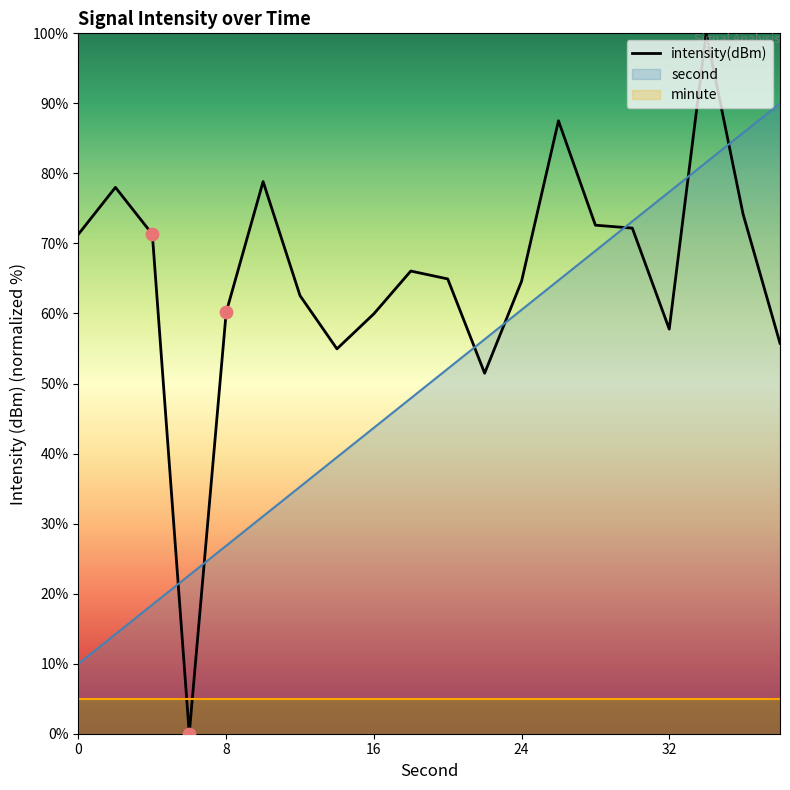

What is the total value across all series at 14?

94.4